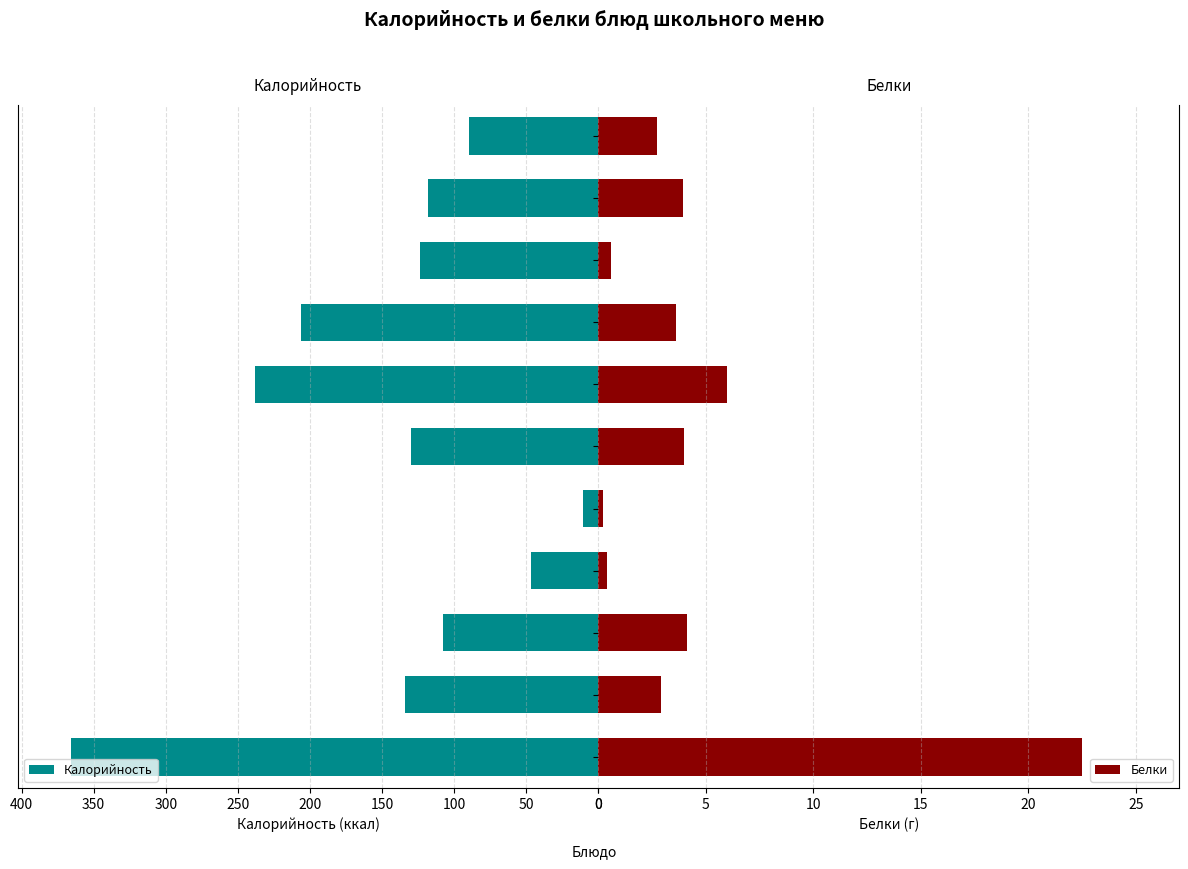

What is the difference between the maximum and second lowest values in the Белки series?

22.1